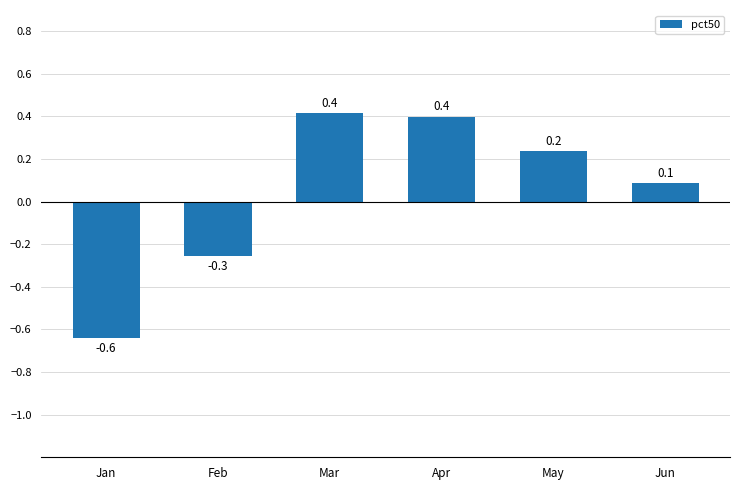

What is the difference between the second highest and minimum values?

1.0